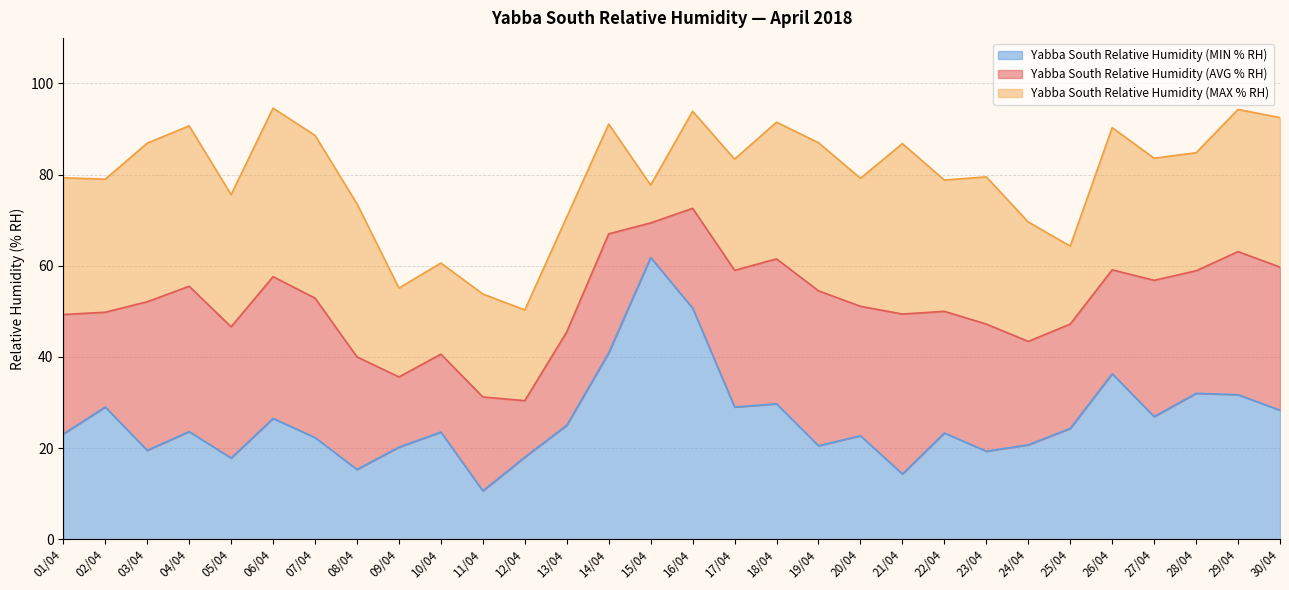

Reading left to right, transcribe all the data shown in this chart.

Yabba South Relative Humidity (AVG % RH): 49.3	49.8	52.1	55.5	46.6	57.6	52.9	40.0	35.6	40.6	31.2	30.4	45.5	67.0	69.4	72.6	59.0	61.5	54.5	51.1	49.4	50.0	47.2	43.4	47.2	59.1	56.8	58.9	63.1	59.7
Yabba South Relative Humidity (MAX % RH): 79.3	79.0	86.9	90.7	75.6	94.6	88.6	73.6	55.1	60.6	53.8	50.3	70.7	91.1	77.7	93.9	83.4	91.5	87.0	79.2	86.8	78.8	79.5	69.6	64.3	90.3	83.6	84.8	94.3	92.5
Yabba South Relative Humidity (MIN % RH): 23.1	29.0	19.5	23.6	17.8	26.5	22.3	15.3	20.2	23.5	10.6	18.0	25.0	40.9	61.8	50.7	29.0	29.7	20.5	22.7	14.3	23.3	19.3	20.7	24.3	36.3	26.9	32.0	31.7	28.3